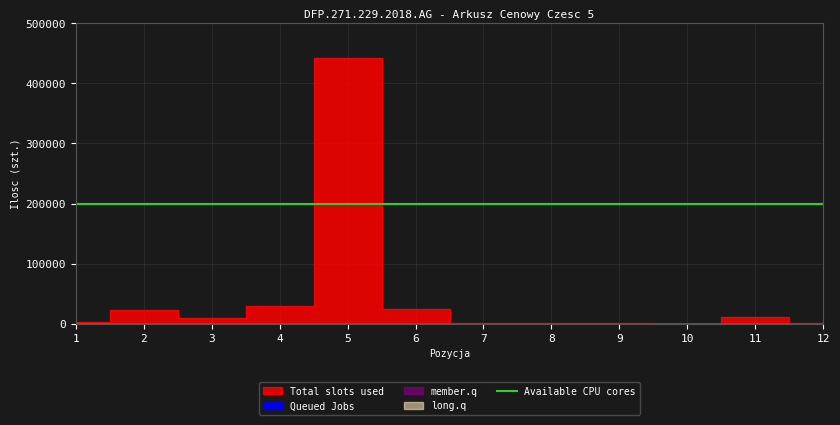

List the labels in order of Total slots used value, largest first.

5, 4, 6, 2, 11, 3, 1, 9, 8, 7, 12, 10